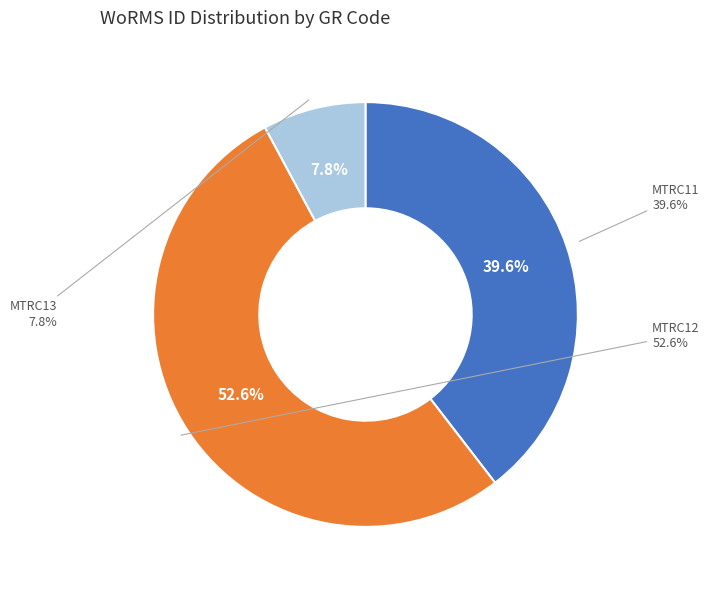

Is MTRC13 the majority of the pie?

No